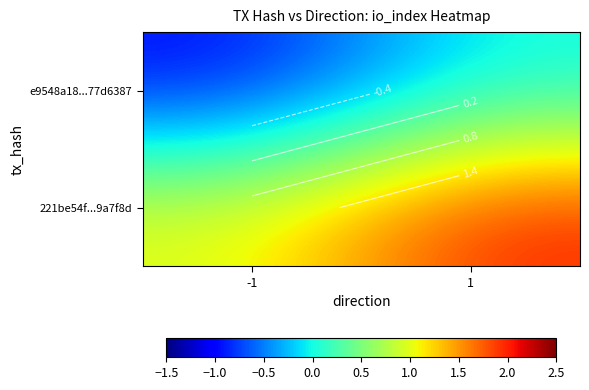

What value does the 221be54f...9a7f8d series have at -1?

1